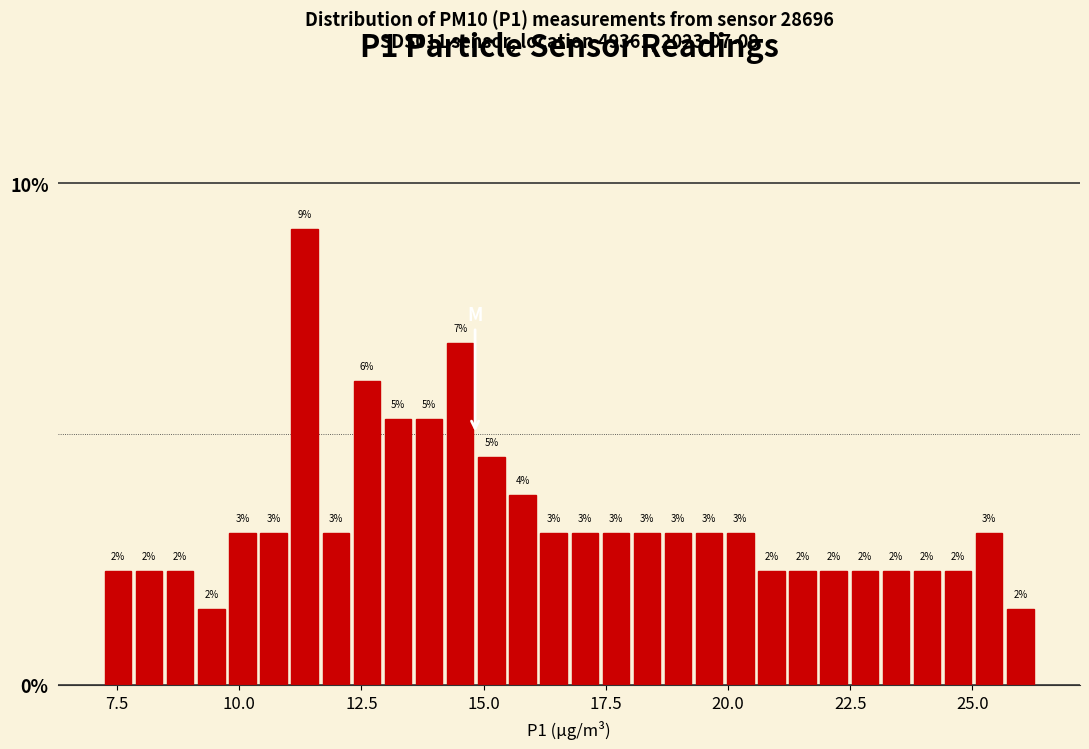

Around what value on the x-axis is the tallest bar? Give the approximate position of its centre, as read against the axis.

11.5